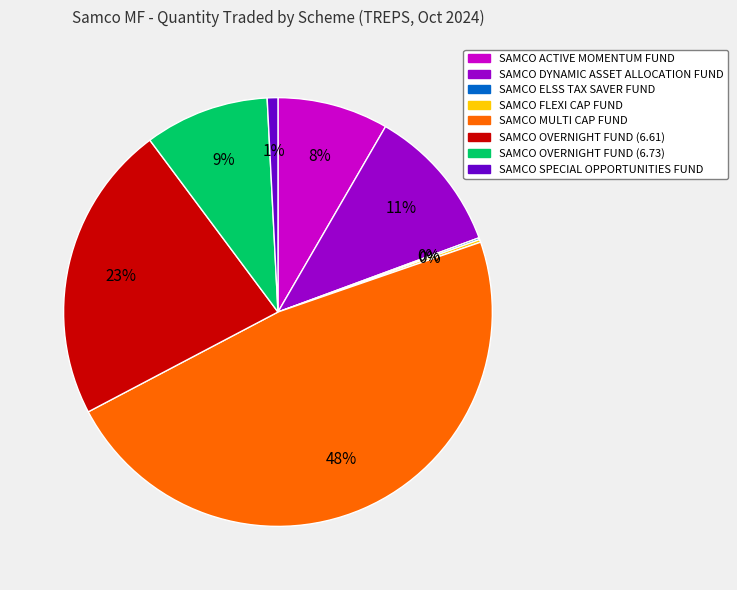

Is the sum of SAMCO ACTIVE MOMENTUM FUND and SAMCO SPECIAL OPPORTUNITIES FUND greater than half?

No